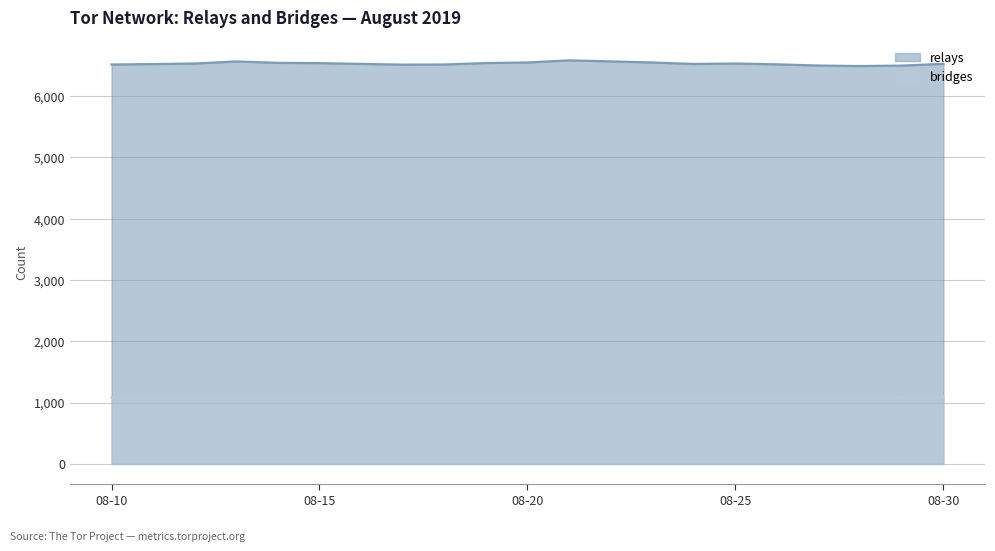

At which category does relays reach its first local peak?

2019-08-13